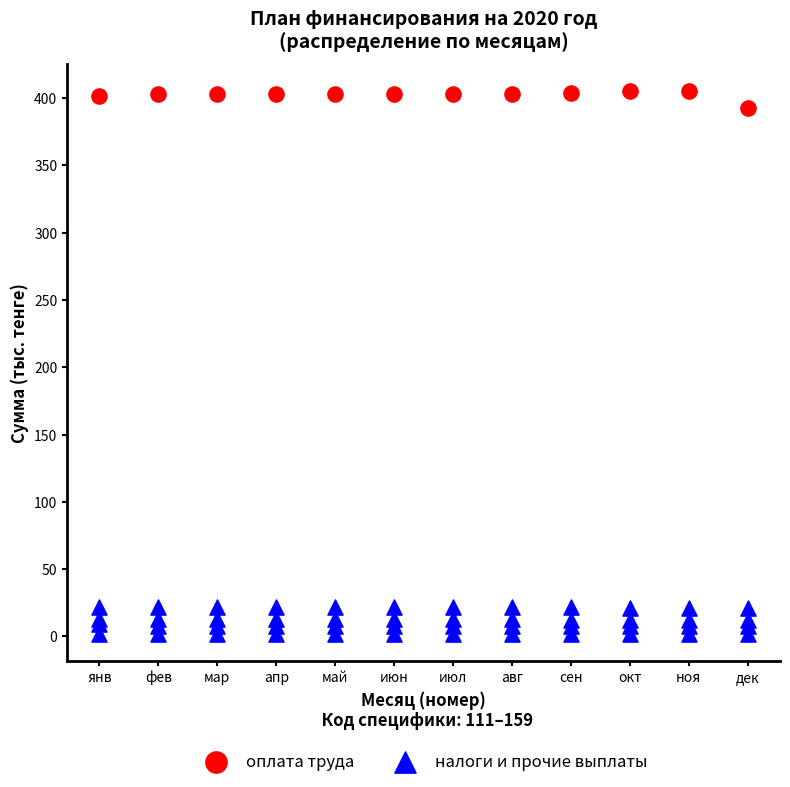

Which series contains the lowest Y value?

налоги и прочие выплаты